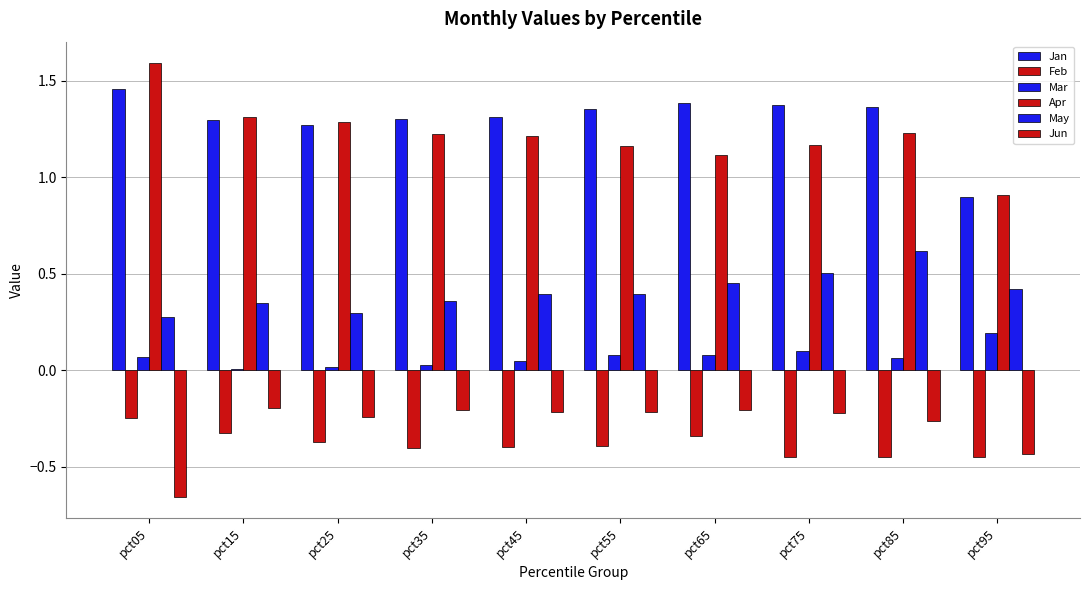

True or false: Jan has a value of 2.2 at pct15.

False